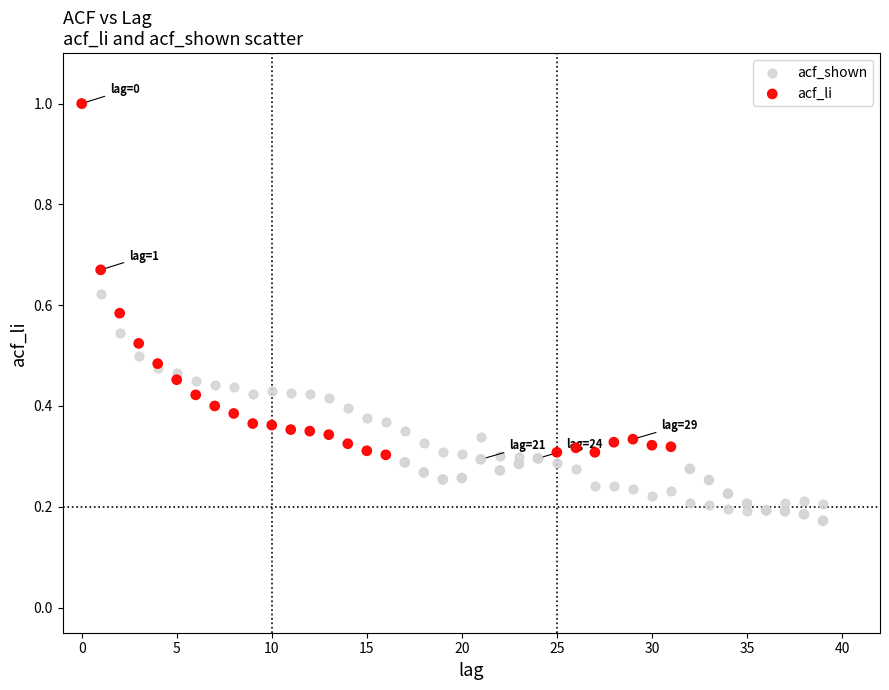

Which series contains the lowest Y value?

acf_li